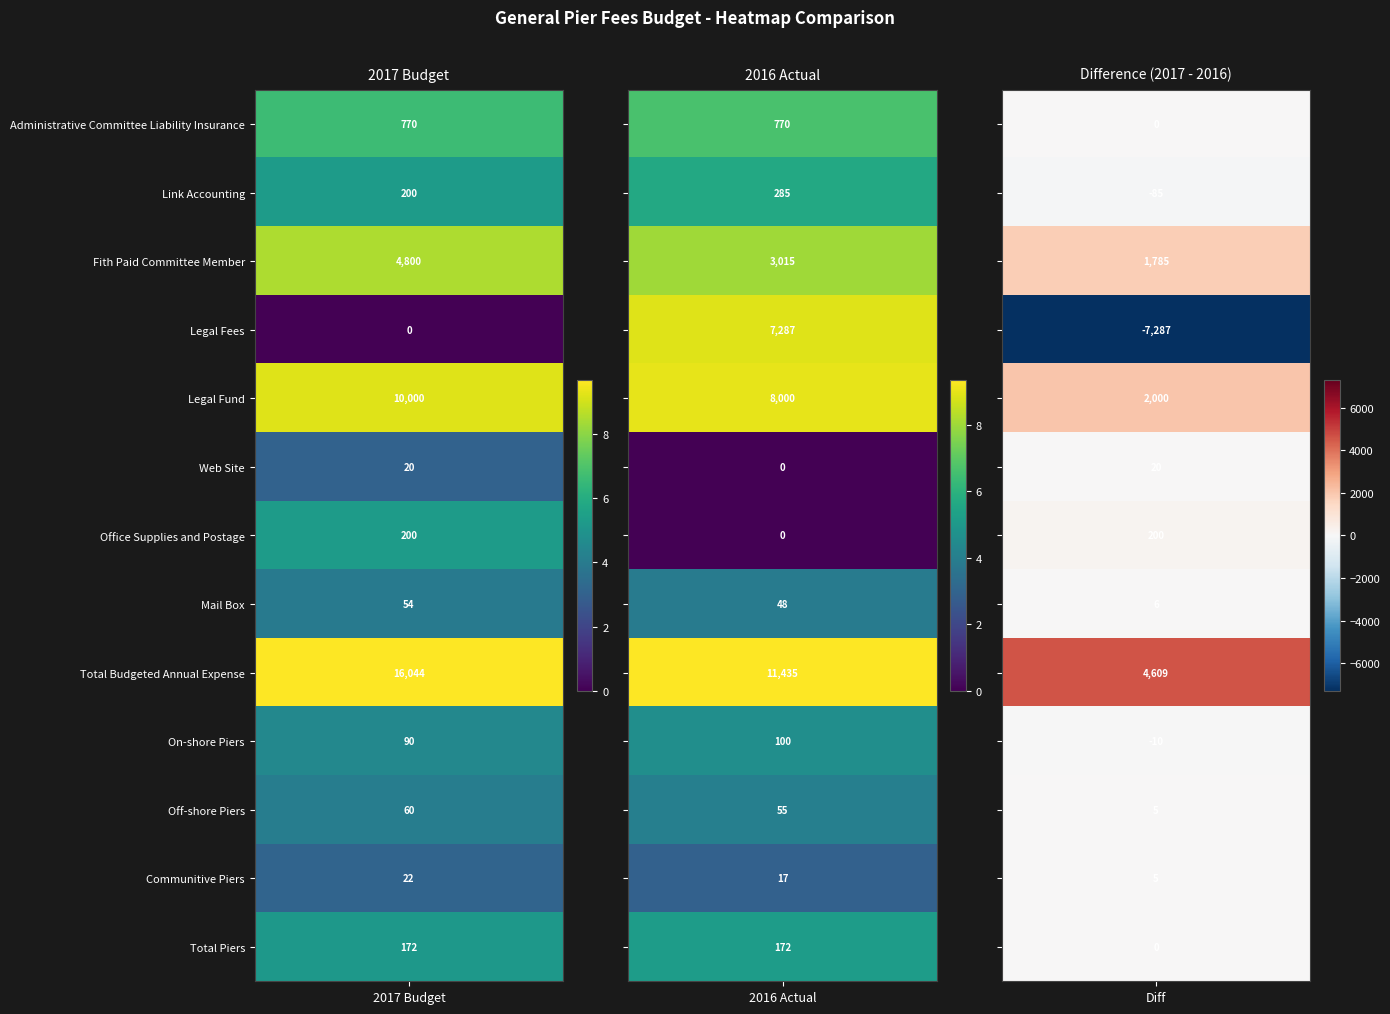

Which series has the largest range (max minus min)?

Legal Fees